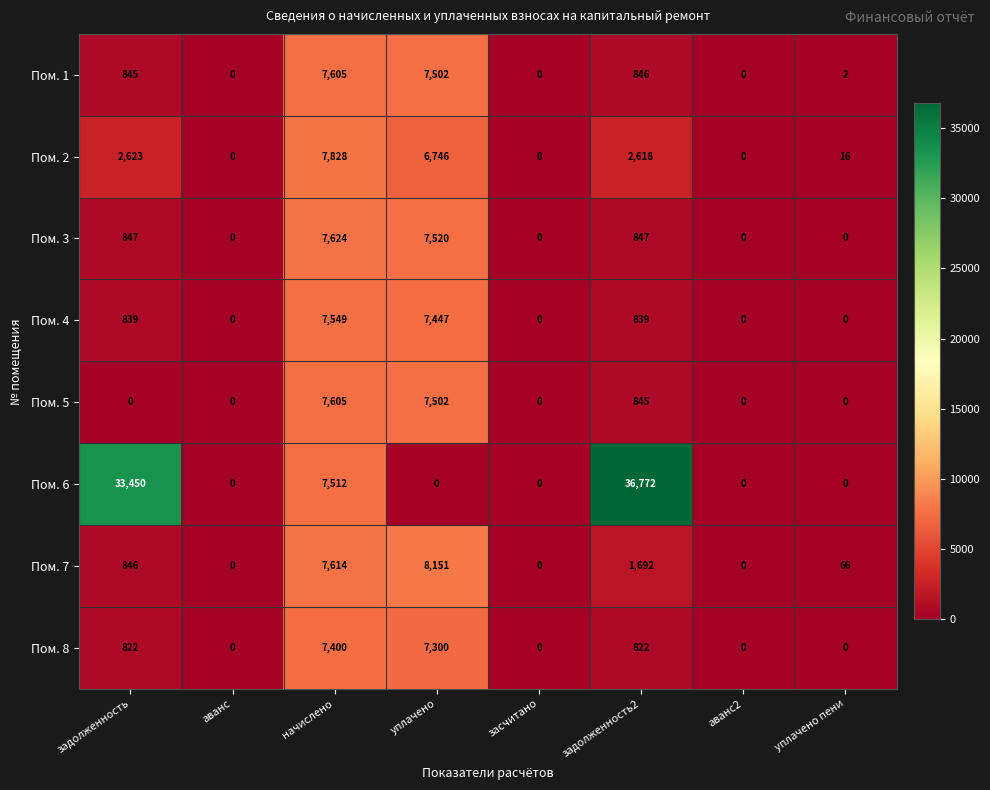

Which series has the largest range (max minus min)?

Пом. 6